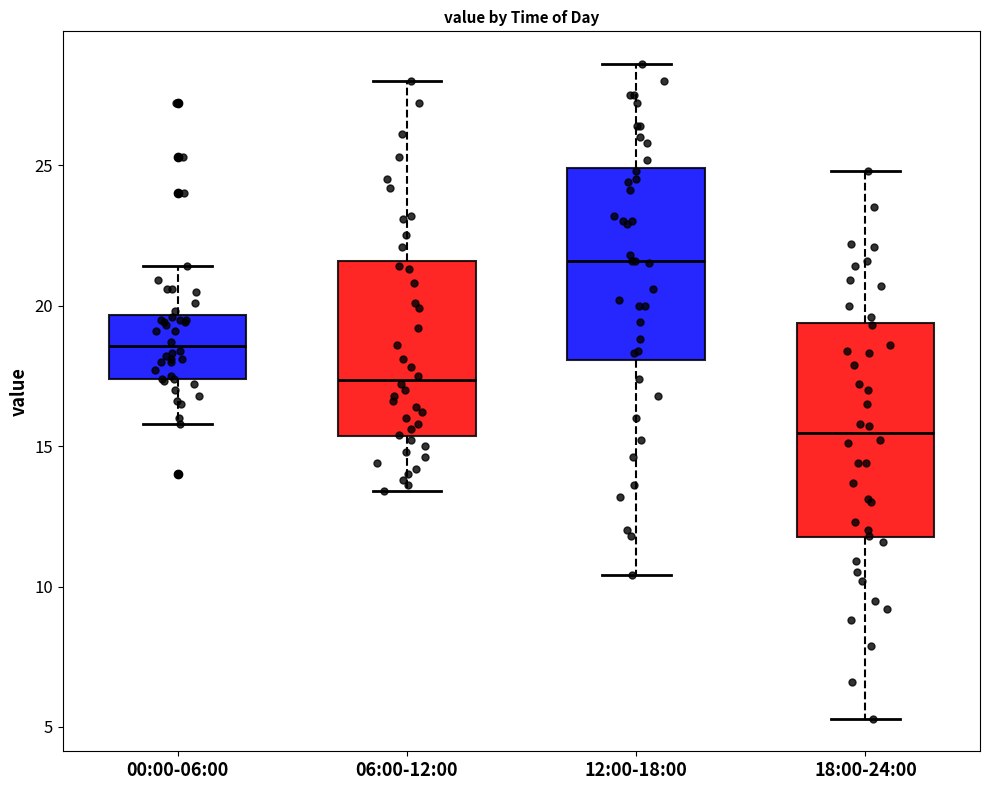

Reading left to right, transcribe this box plot: for each box, give where its median line is, the range the box spans, and where its two whiskers end, as read against the y-axis. The values are not printed on the chart, so give them approximately, as read against the axis.

00:00-06:00: median 18.5, box 17.5 to 19.5, whiskers 16.0 to 21.5
06:00-12:00: median 17.5, box 15.5 to 21.5, whiskers 13.5 to 28.0
12:00-18:00: median 21.5, box 18.0 to 25.0, whiskers 10.5 to 28.5
18:00-24:00: median 15.5, box 12.0 to 19.5, whiskers 5.5 to 25.0